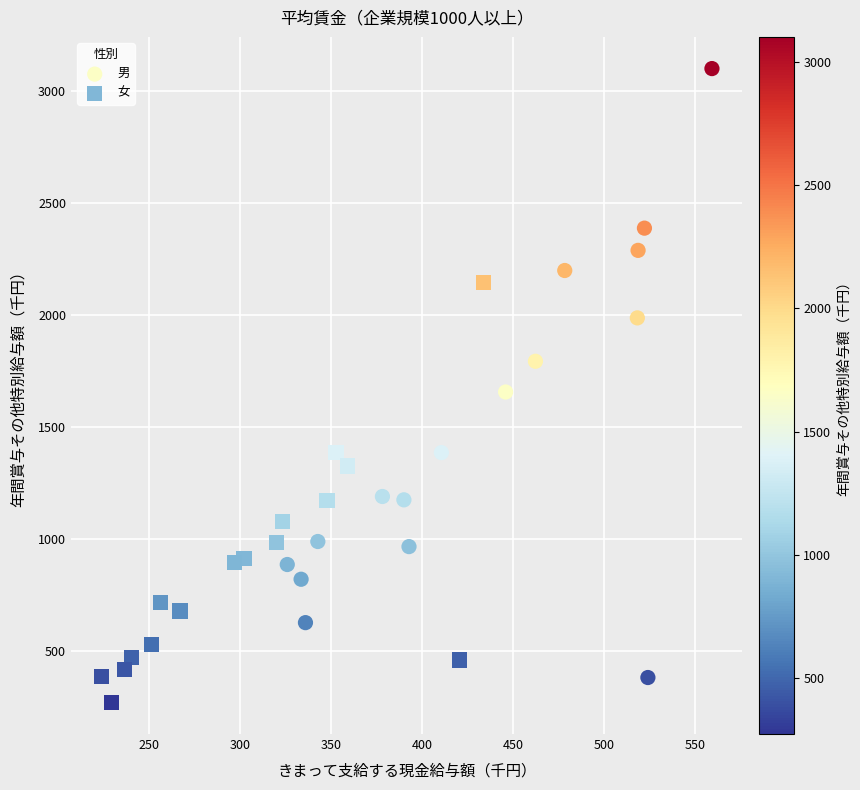

Which series contains the highest Y value?

男